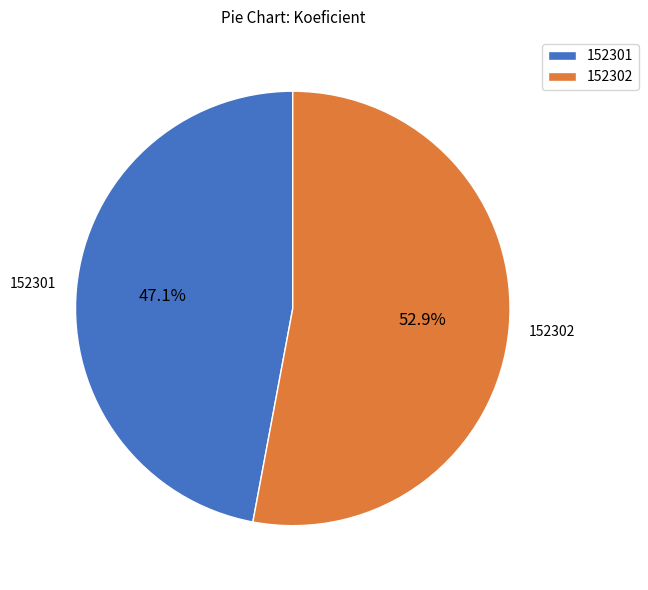

What is the ratio of the value at 152301 to the value at 152302?

0.9